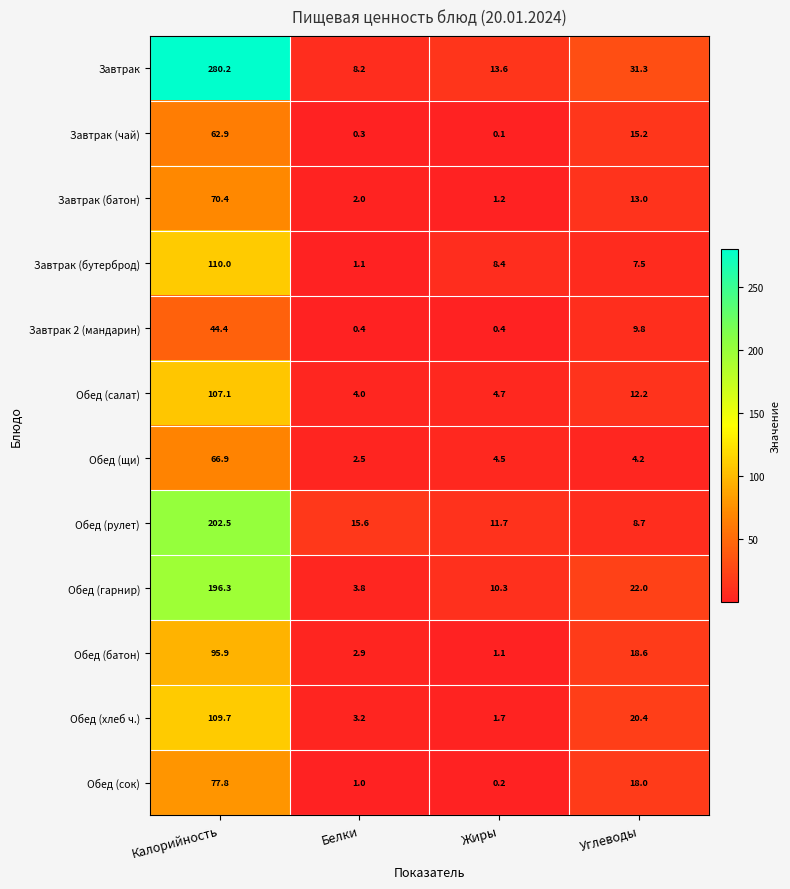

How many distinct data groups are displayed?

12